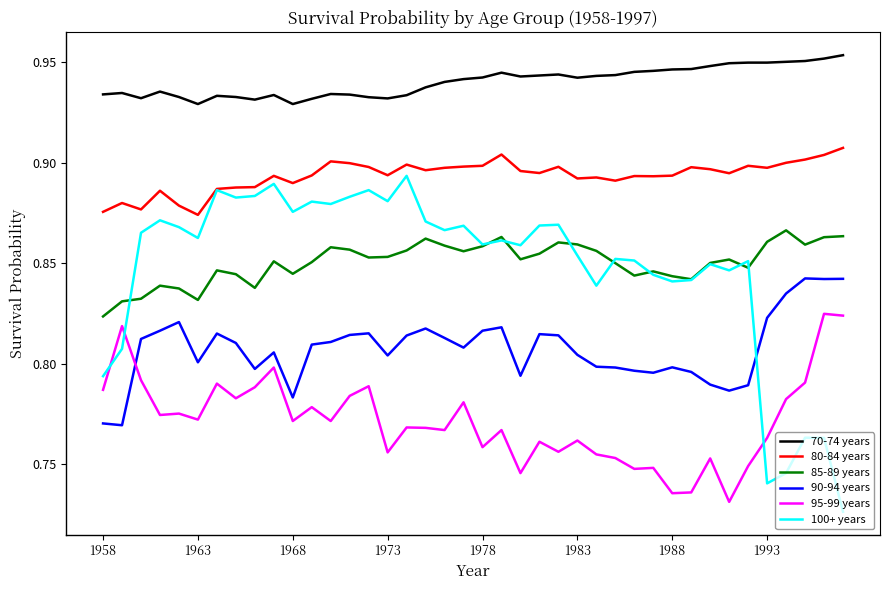

Which series has the largest range (max minus min)?

100+ years